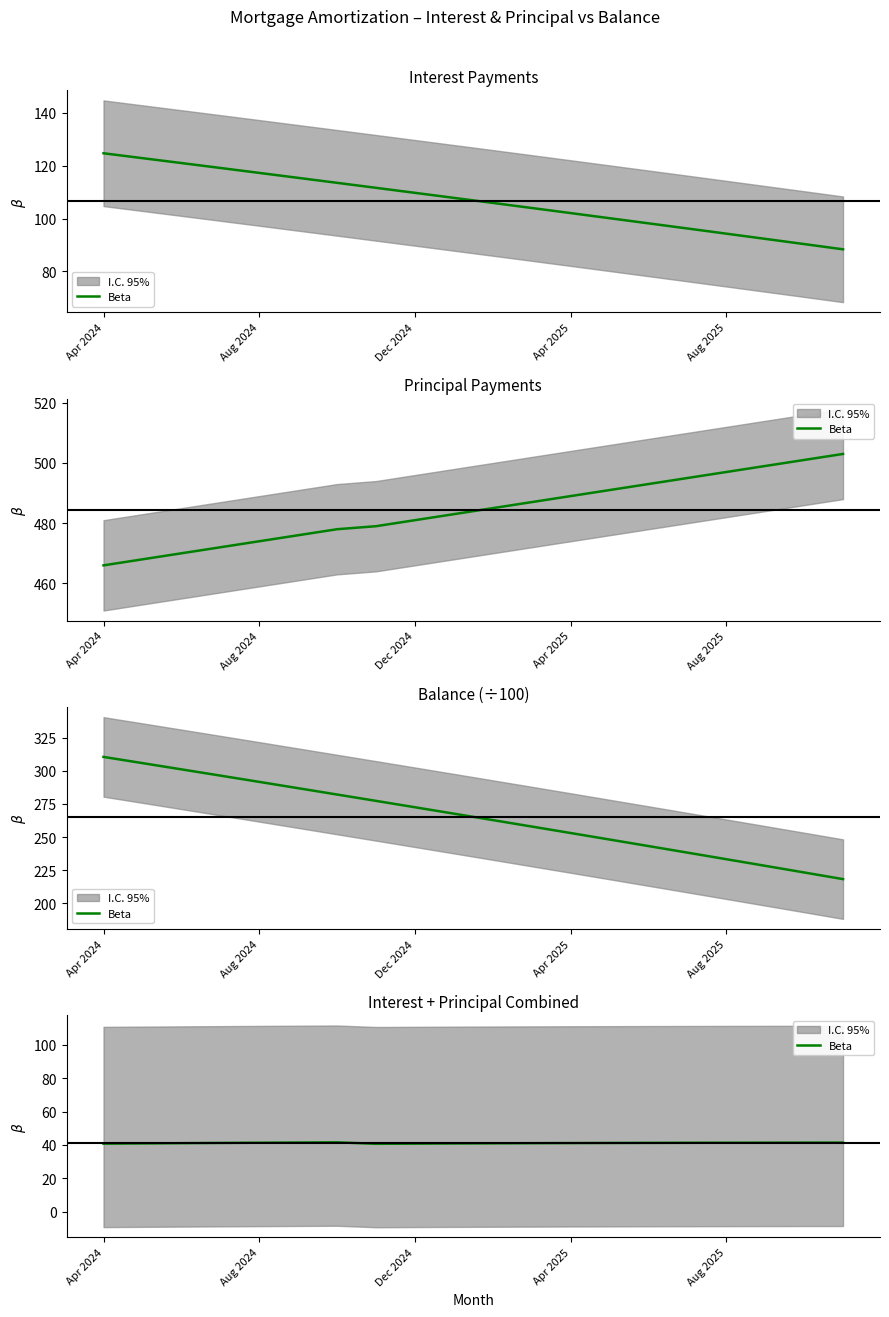

Is it true that the value at 15 is 57.1?

False